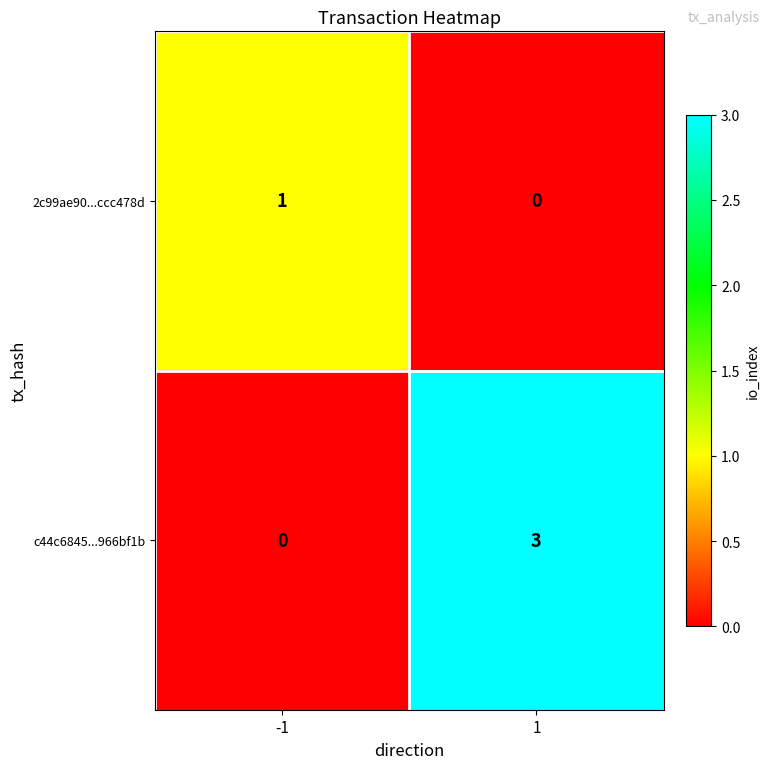

Rank the series by their average value, from highest to lowest.

c44c6845...966bf1b, 2c99ae90...ccc478d